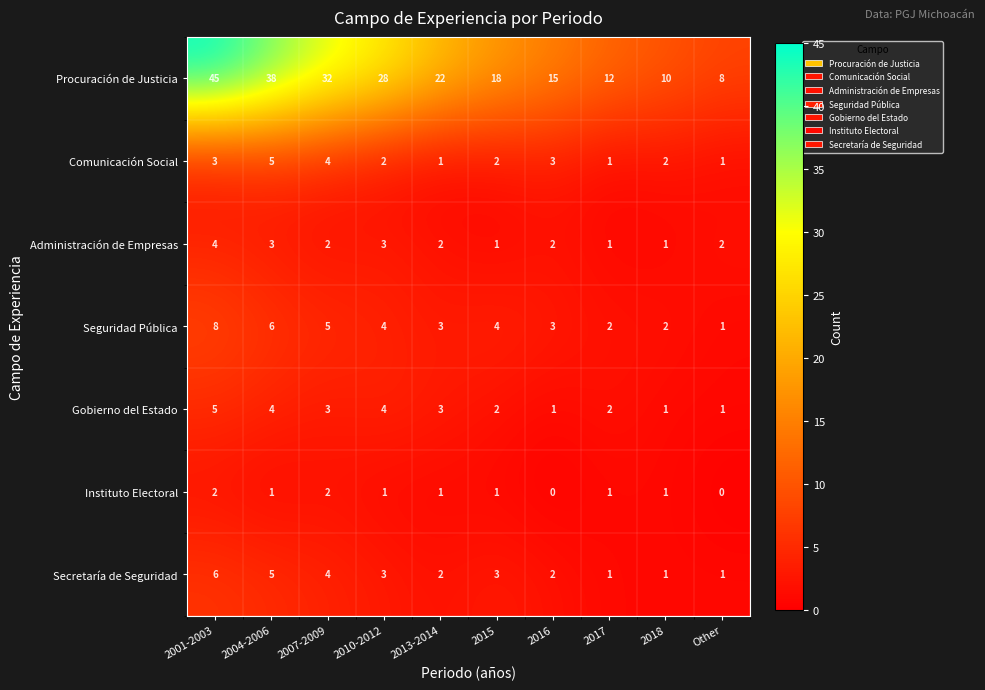

At which category is the sum across all series the highest?

2001-2003